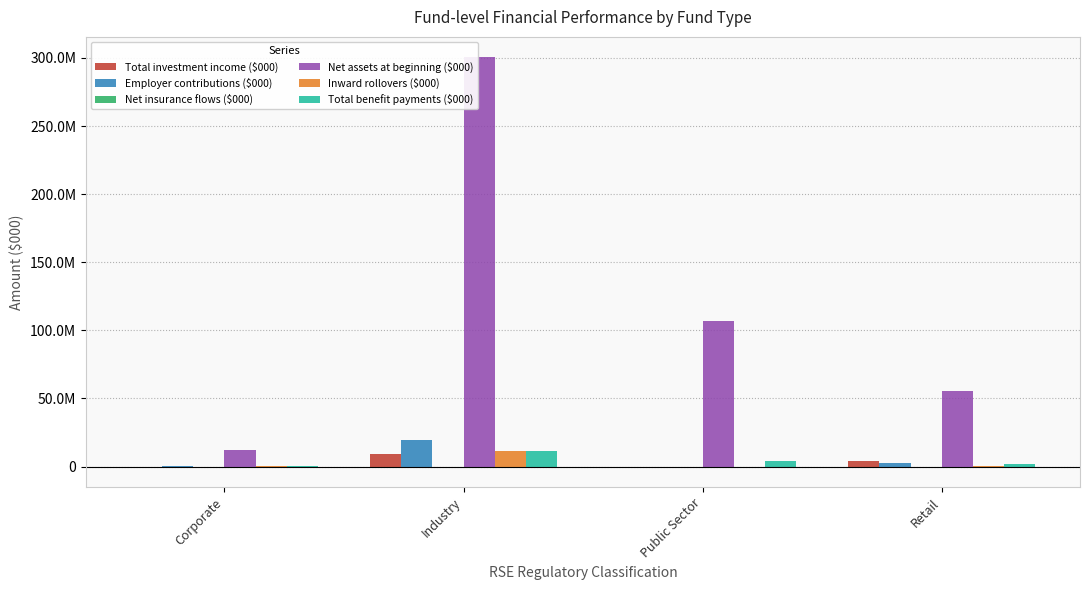

What position from the right is Retail?

1